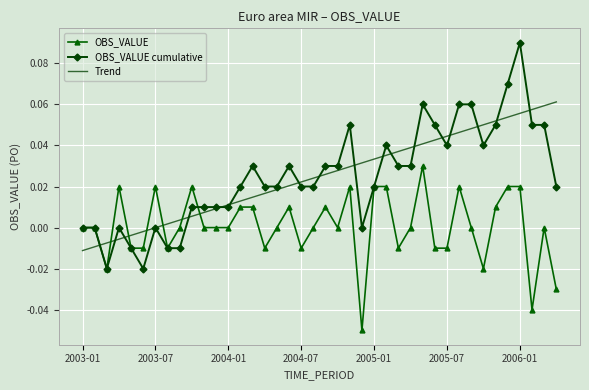

Rank the series by their maximum value, from lowest to highest.

OBS_VALUE, Trend, OBS_VALUE cumulative